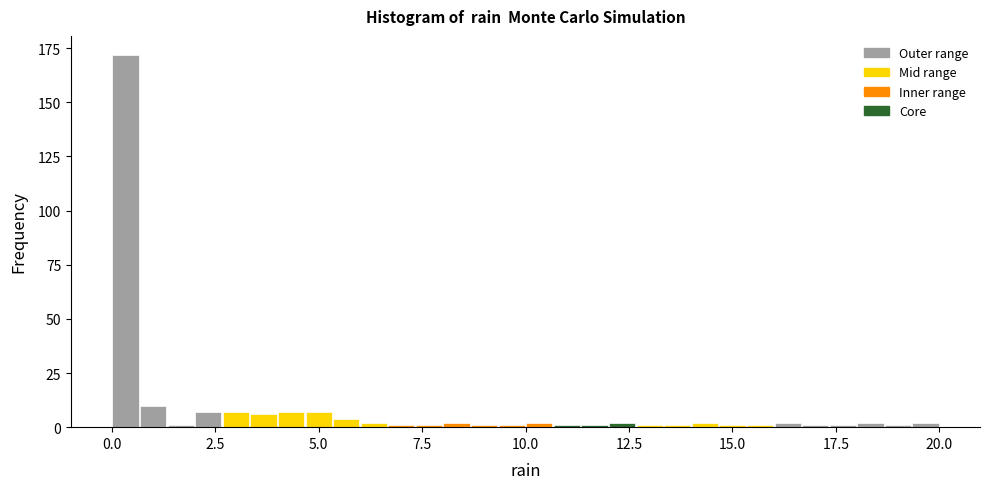

Read against the x-axis, roughly where is the centre of the tallest bar?

0.5